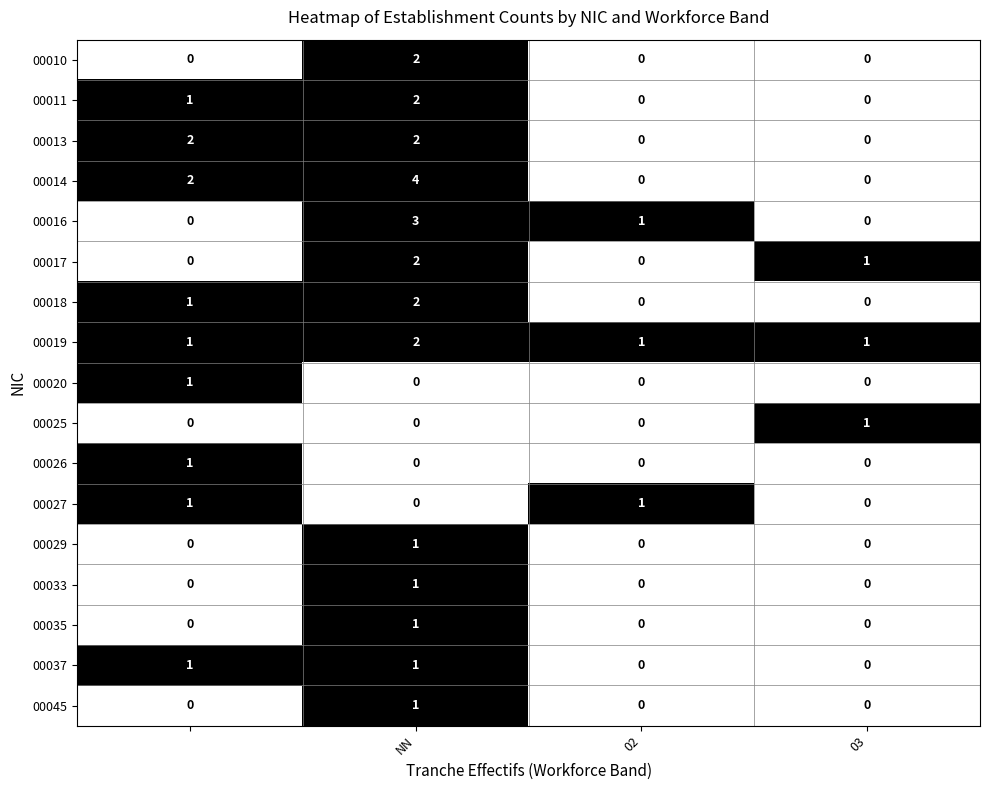

Which series has the largest range (max minus min)?

00014